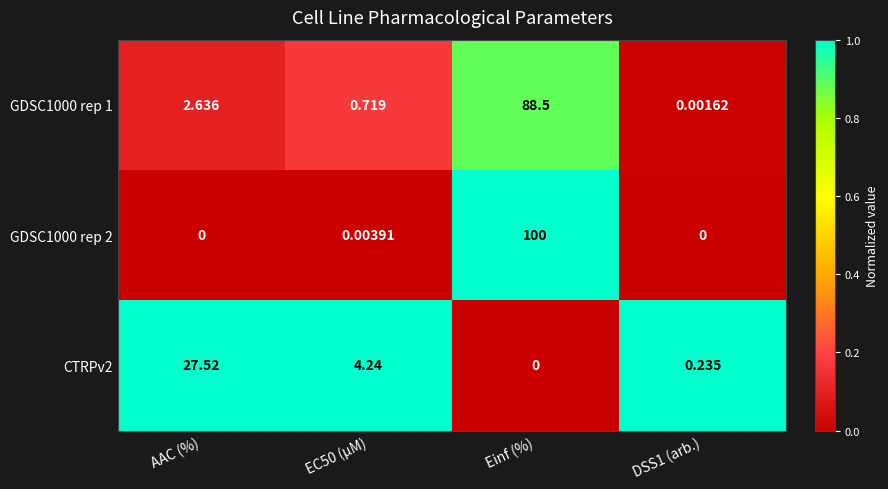

Which category has the highest value in the CTRPv2 series?

AAC (%)